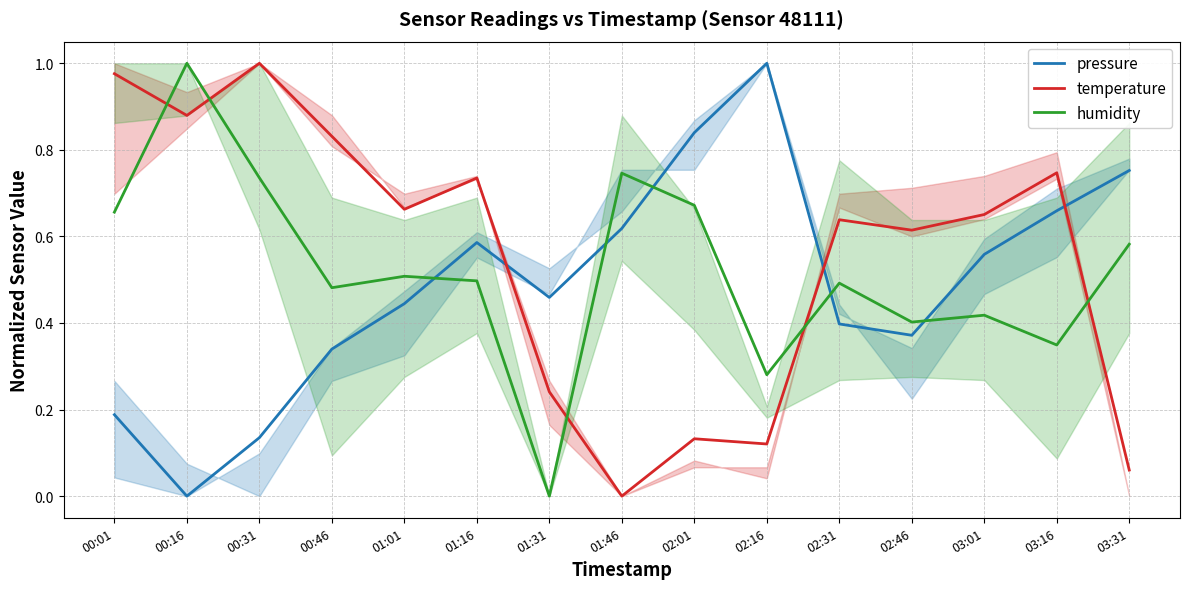

True or false: pressure has a value of 0.3 at 01:31.

False